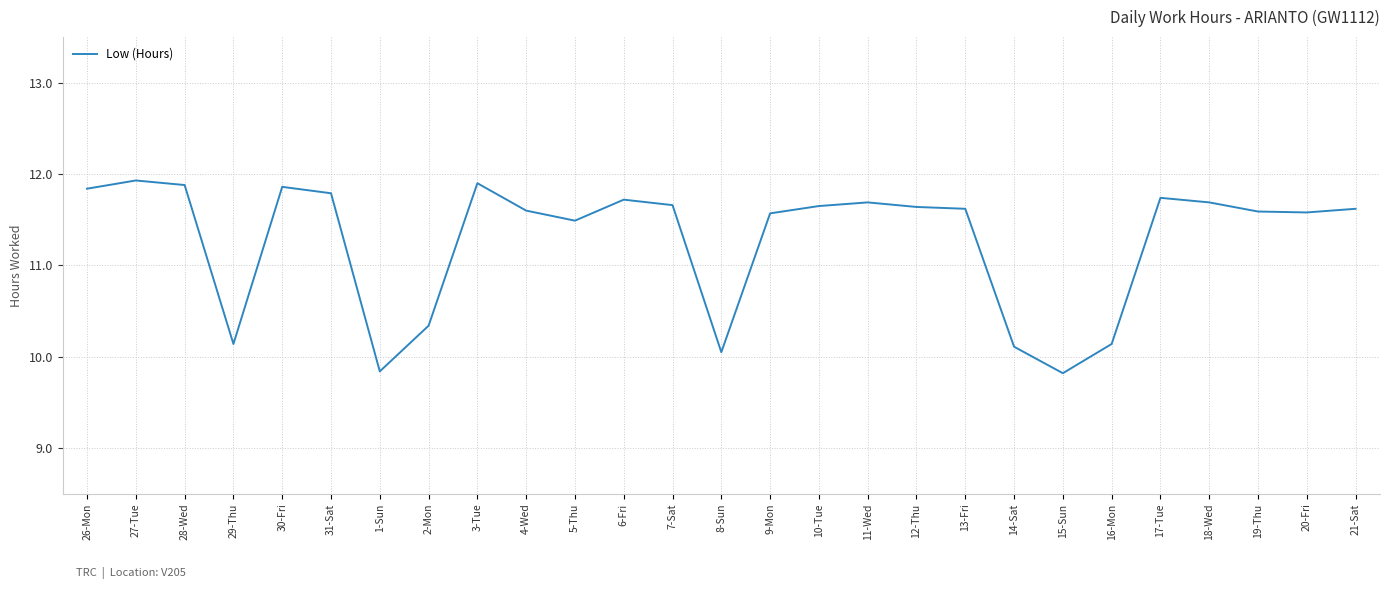

Approximately how many times larger is the value at 5-Thu compared to 13-Fri?

1.0